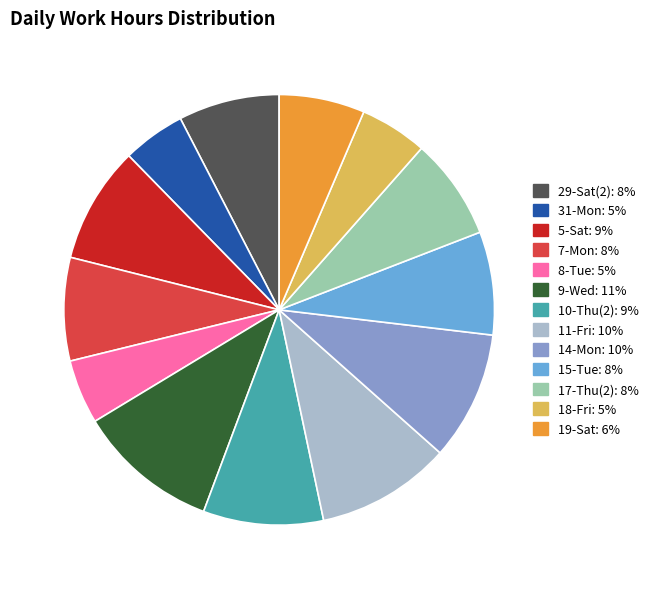

Is it true that 29-Sat(2) is 1% of the pie?

False